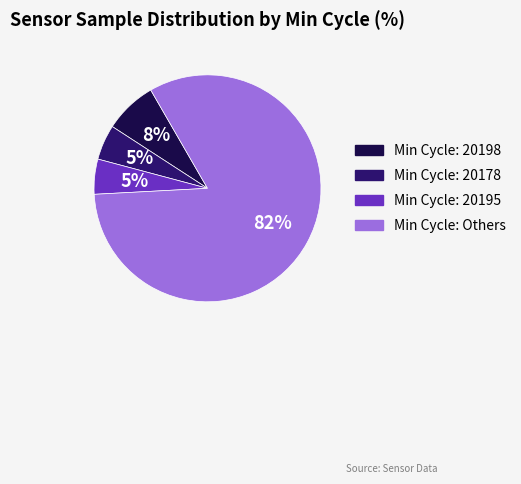

Is there a majority slice in this chart?

Yes